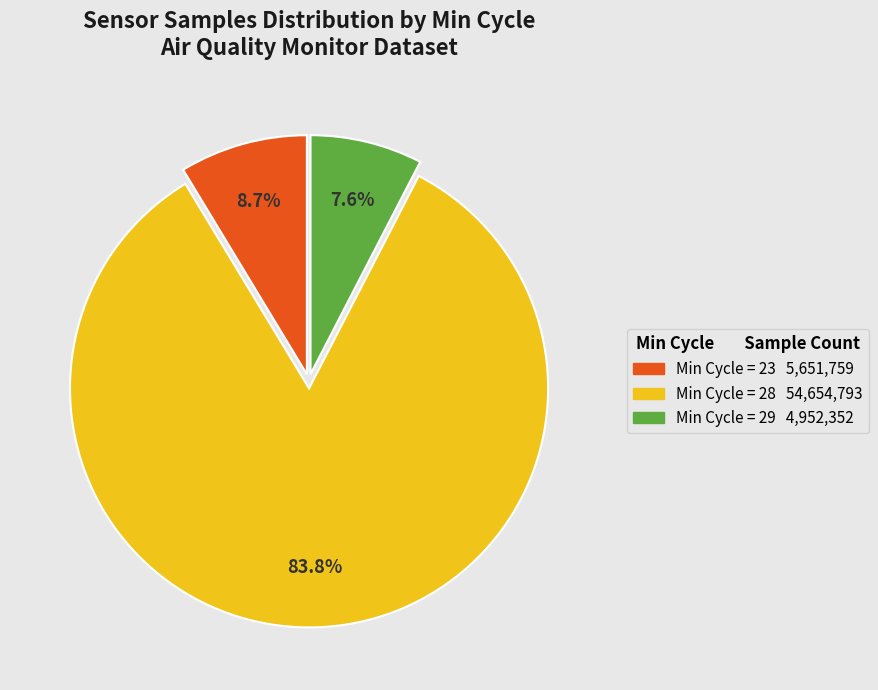

Is there a majority slice in this chart?

Yes